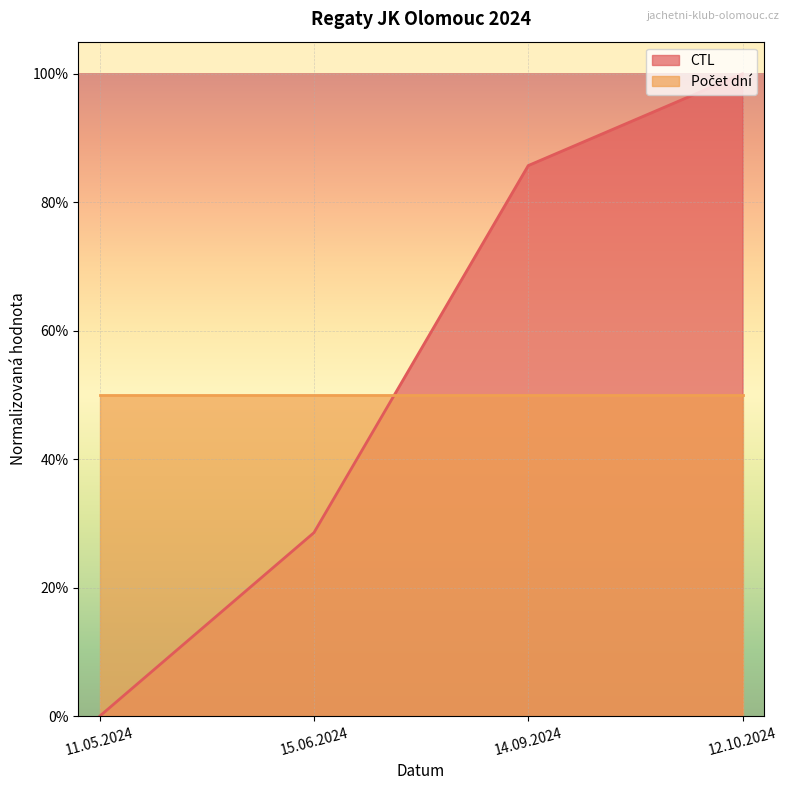

The value at 12.10.2024 is 1.0. True or false?

True